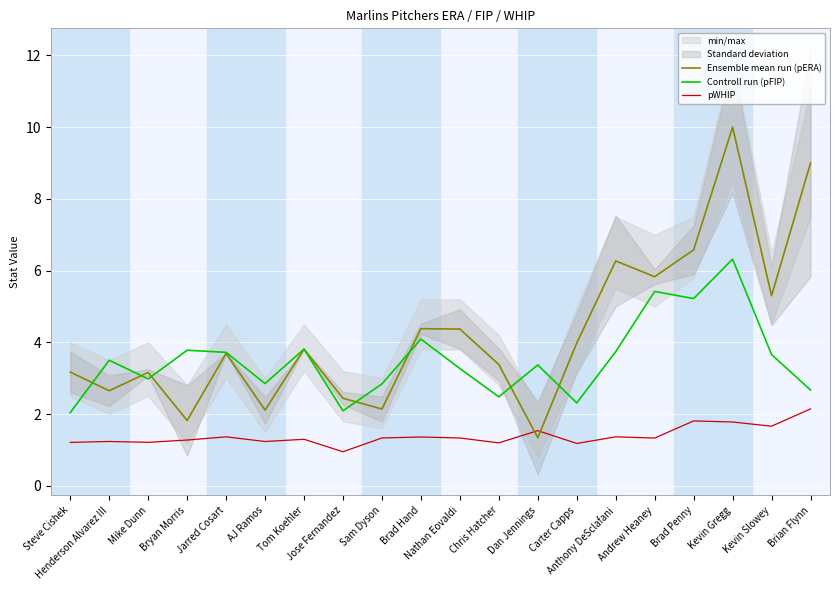

What is the difference between the highest and lowest values at Anthony DeSclafani?

4.9